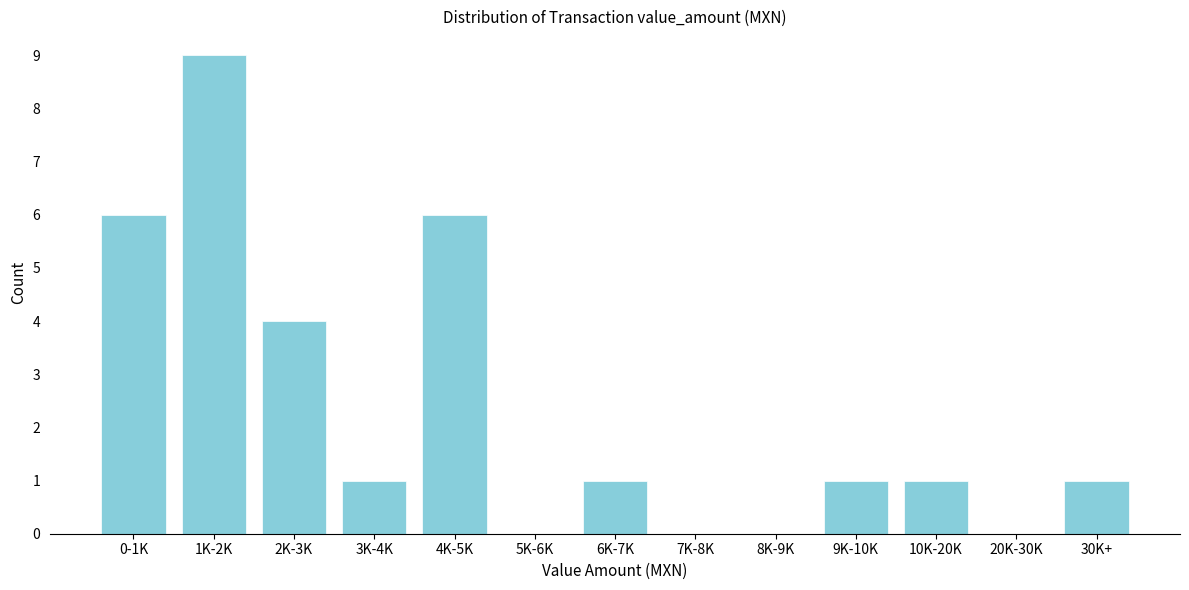

Reading left to right, list all the values displayed in this chart.

0-1K=6	1K-2K=9	2K-3K=4	3K-4K=1	4K-5K=6	5K-6K=0	6K-7K=1	7K-8K=0	8K-9K=0	9K-10K=1	10K-20K=1	20K-30K=0	30K+=1